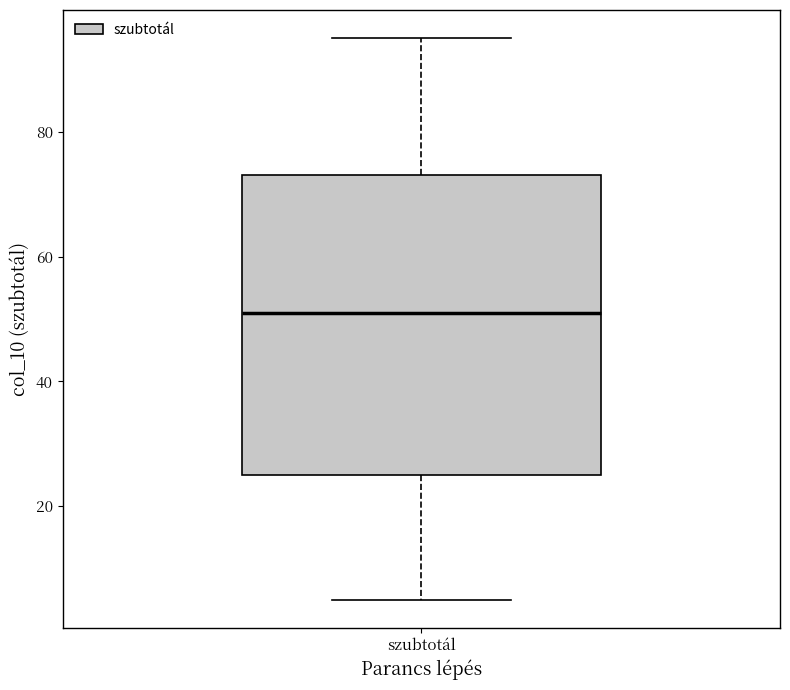

Transcribe this box plot: give where the median line is, the range the box spans, and where the two whiskers end, as read against the y-axis. The values are not printed on the chart, so give them approximately, as read against the axis.

median 52, box 26 to 74, whiskers 6 to 96